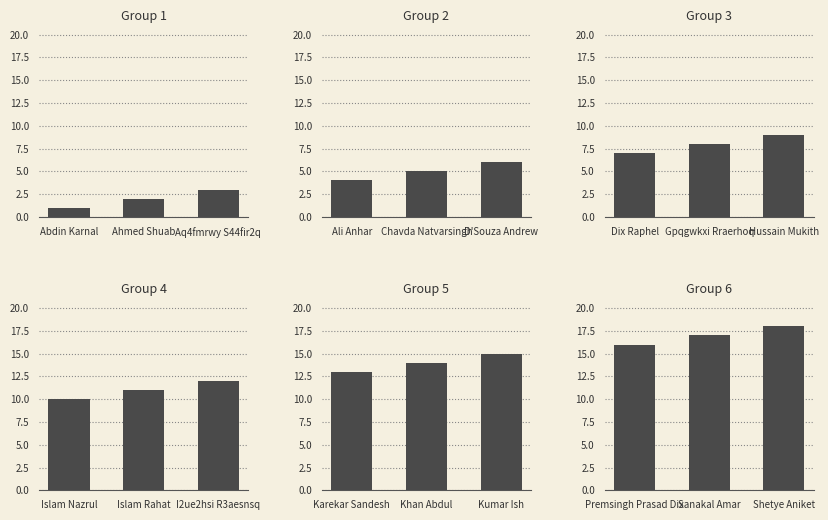

What is the sum of the Group 2 values at Ali Anhar and D'Souza Andrew?

10